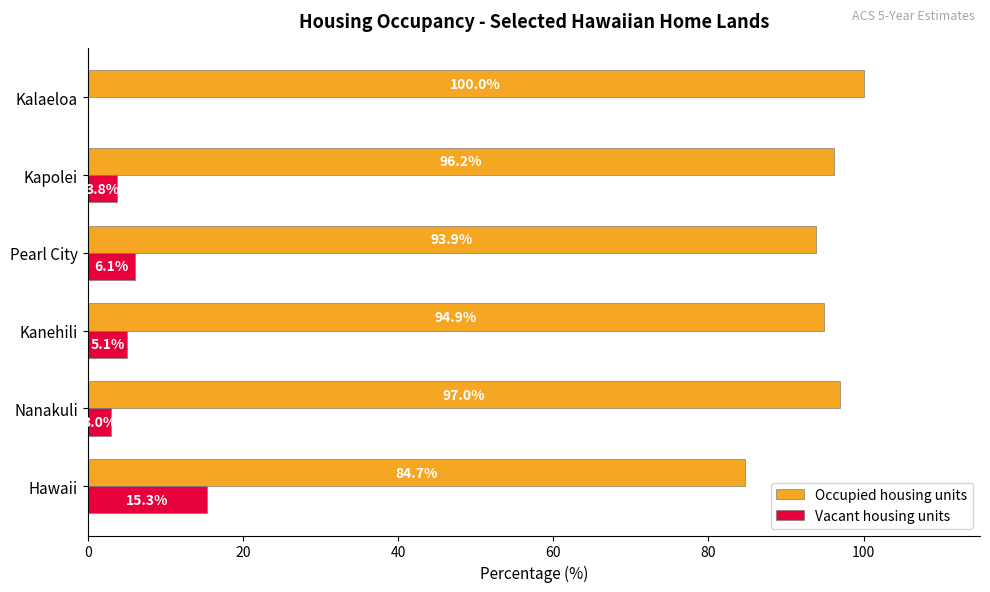

What is the maximum value for Occupied housing units?

100.0